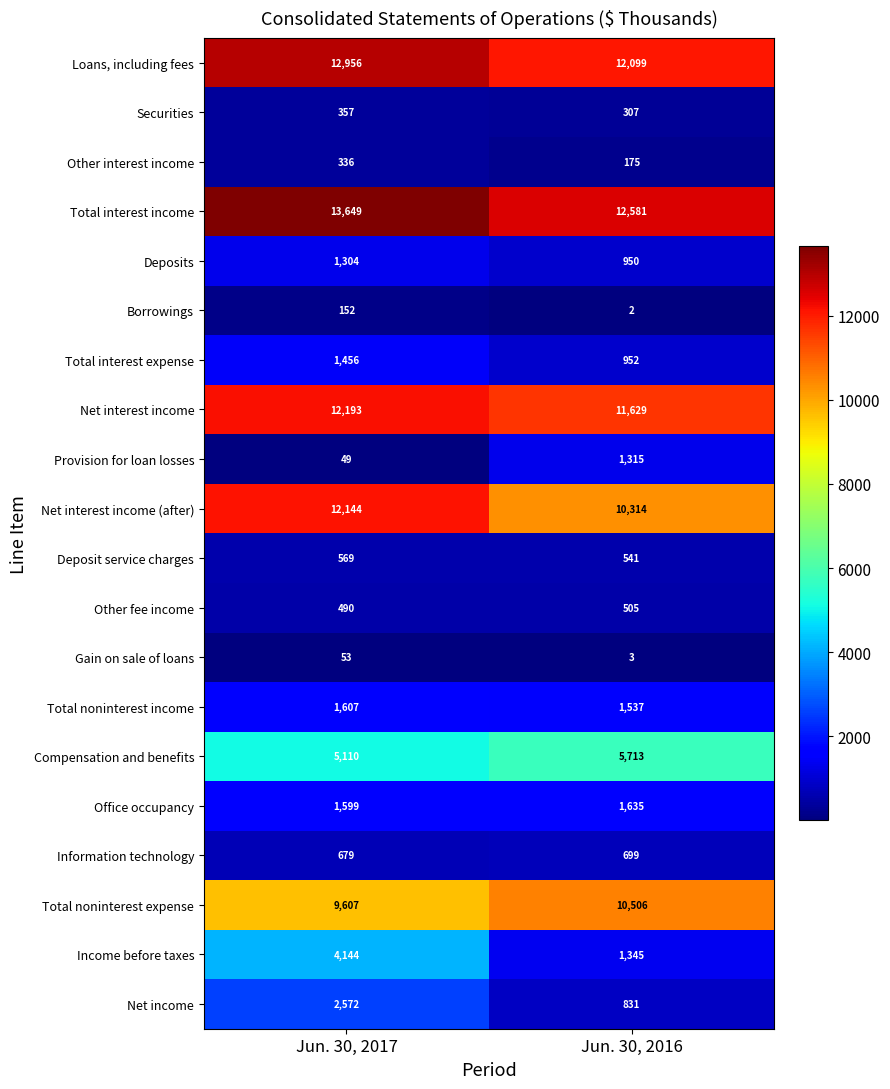

Read the Net interest income (after) value at Jun. 30, 2016, to the nearest 10.

10310